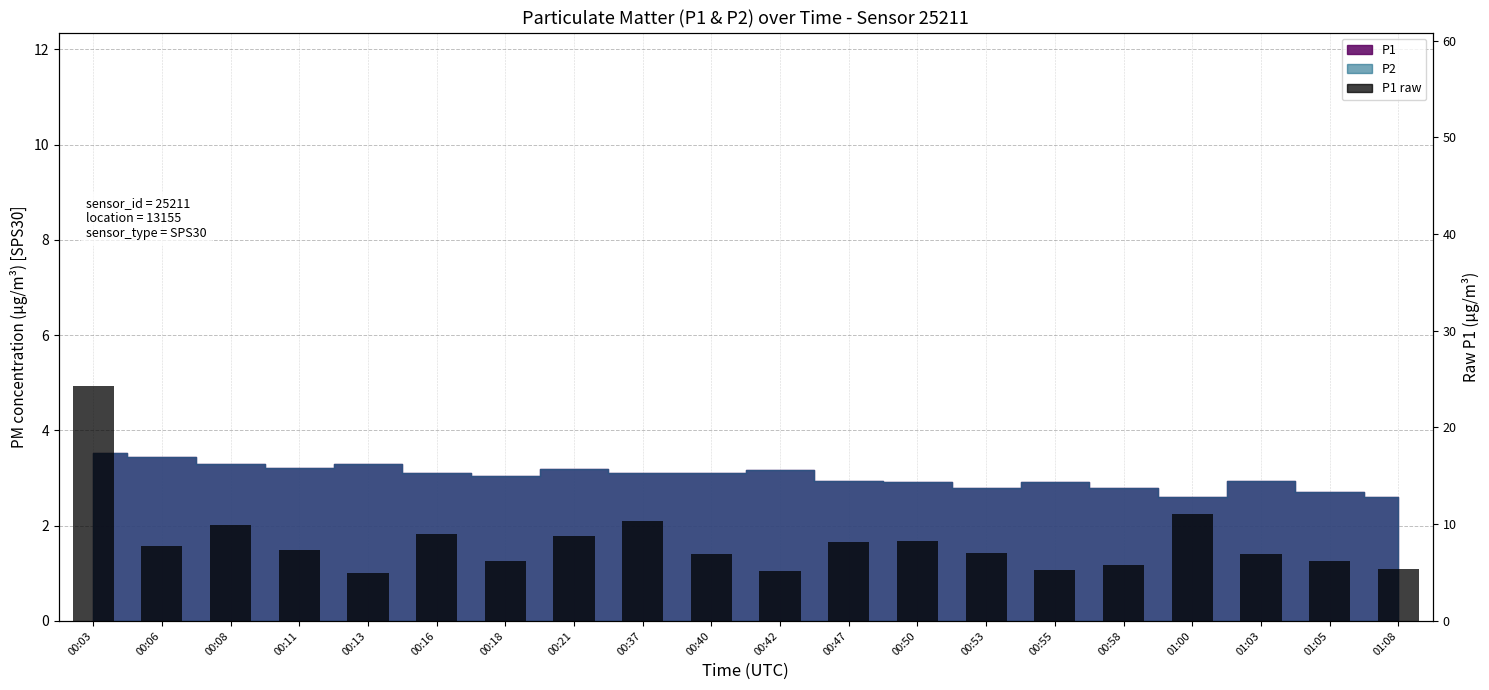

How many values are below 7?

9